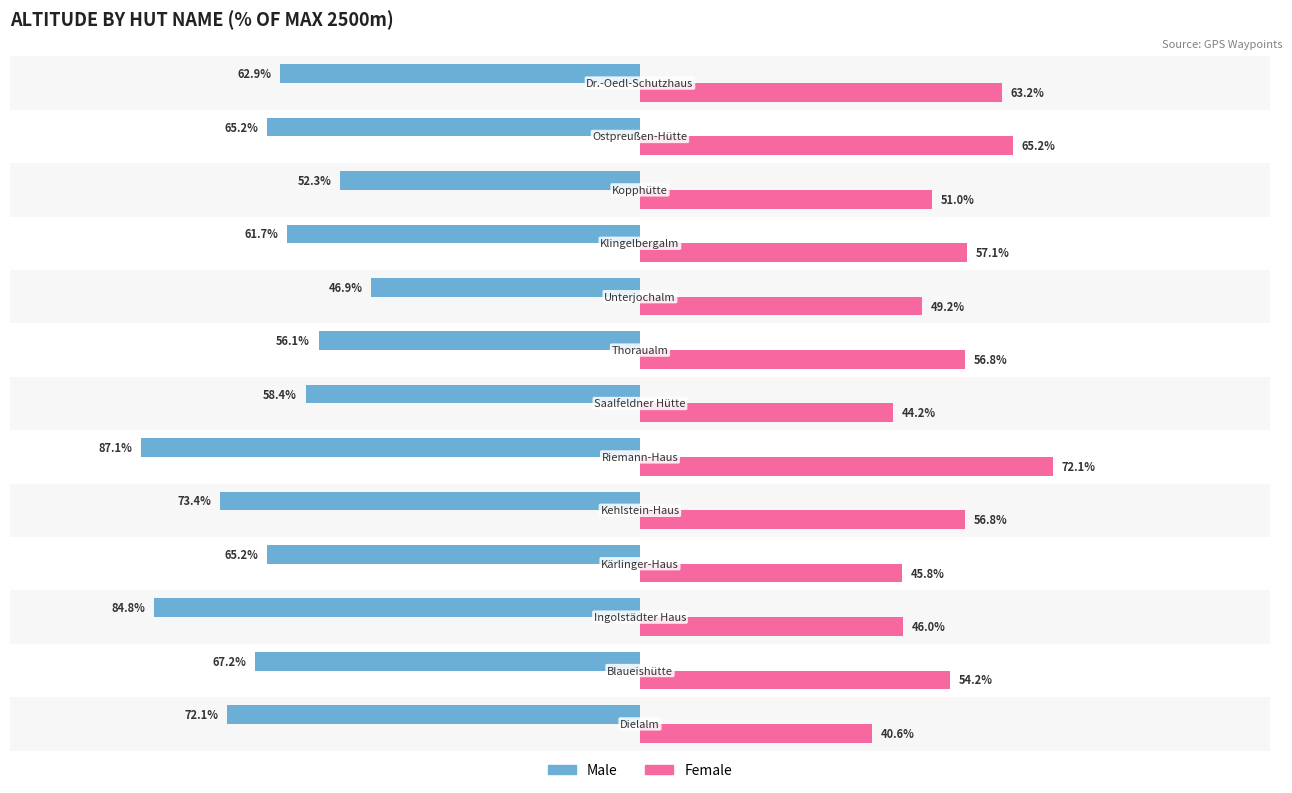

Which series has the largest range (max minus min)?

Male